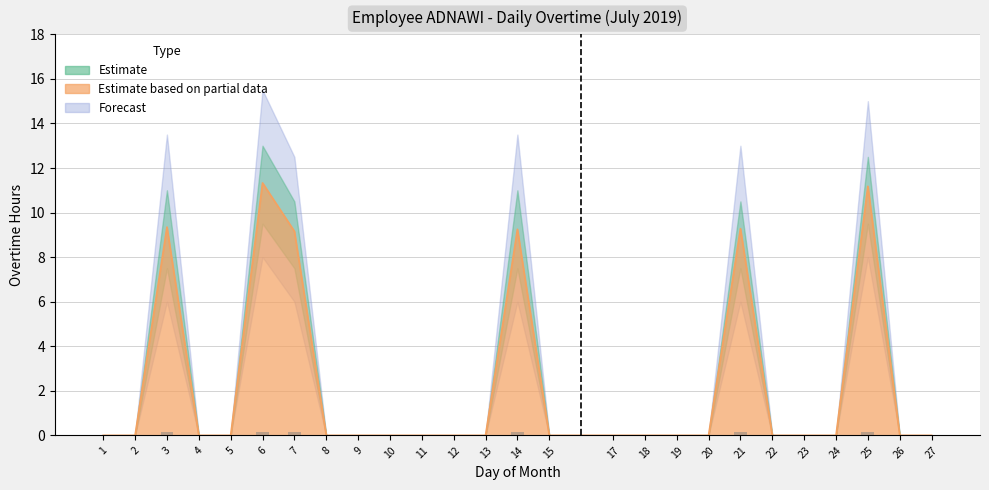

What is the value of the Estimate upper bar at the 7th from the left?

10.5